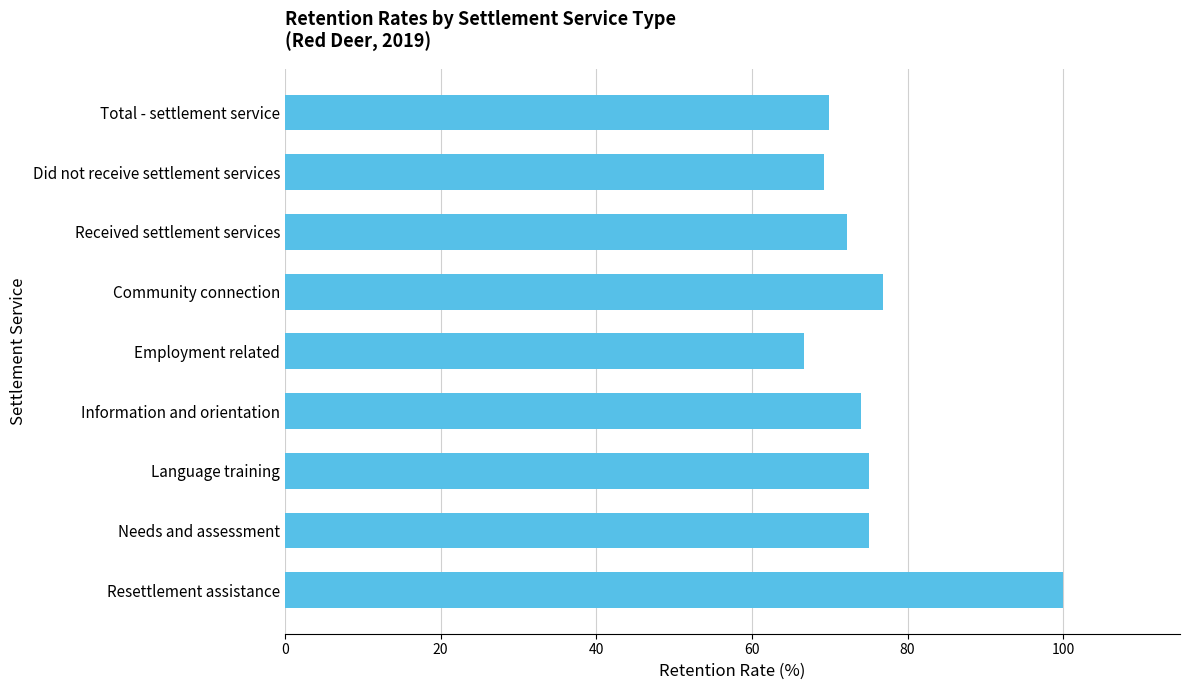

Does the chart contain any negative values?

No